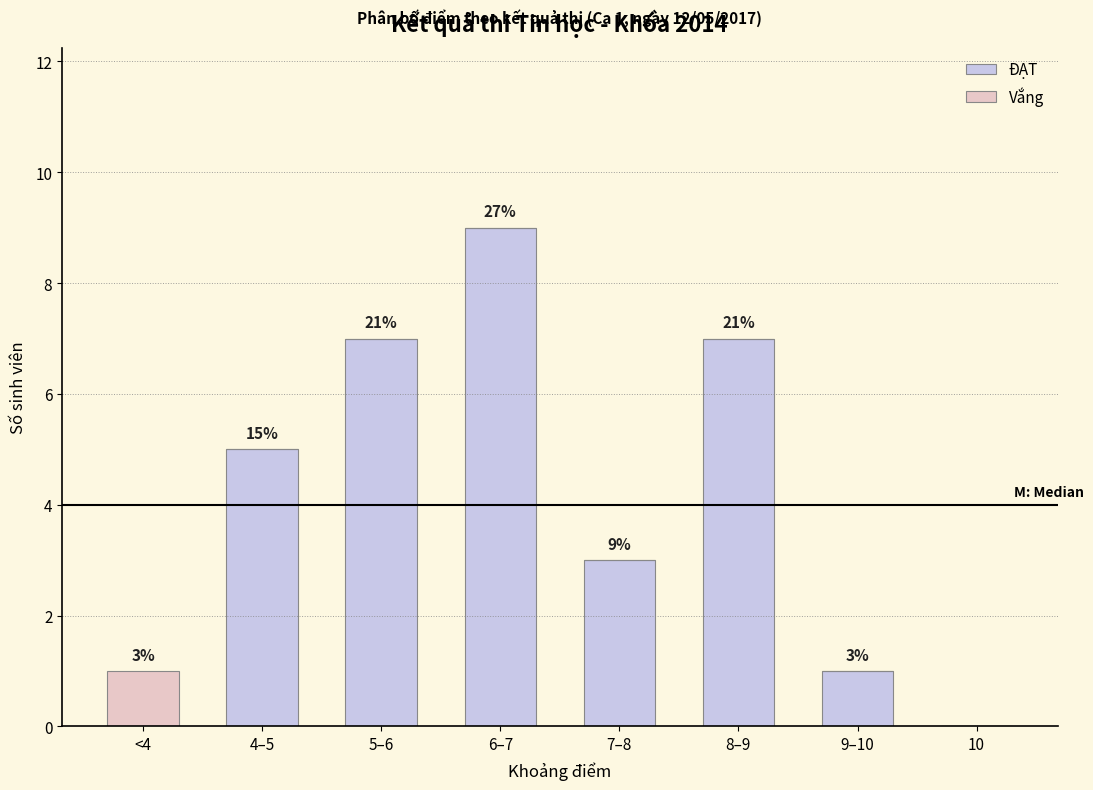

Is it true that ĐẠT equals 0 at <4?

True